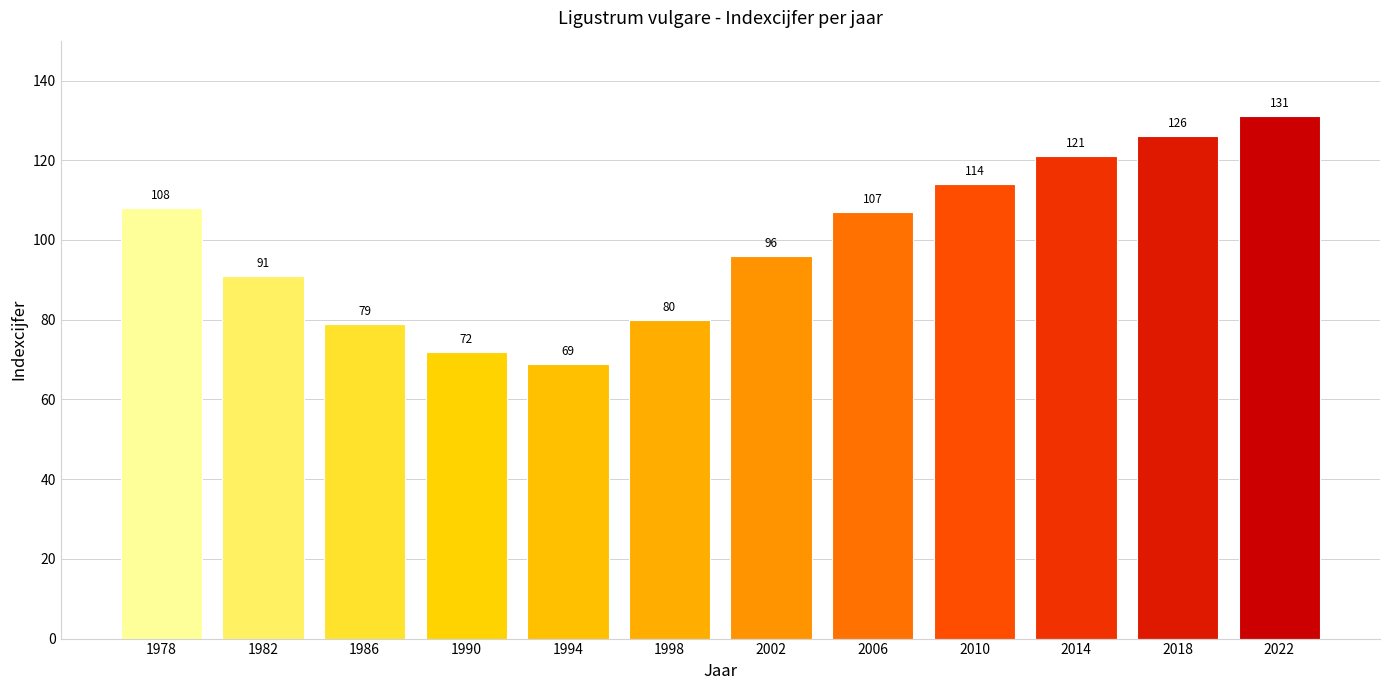

What is the approximate value at 2002, to the nearest 5?

95